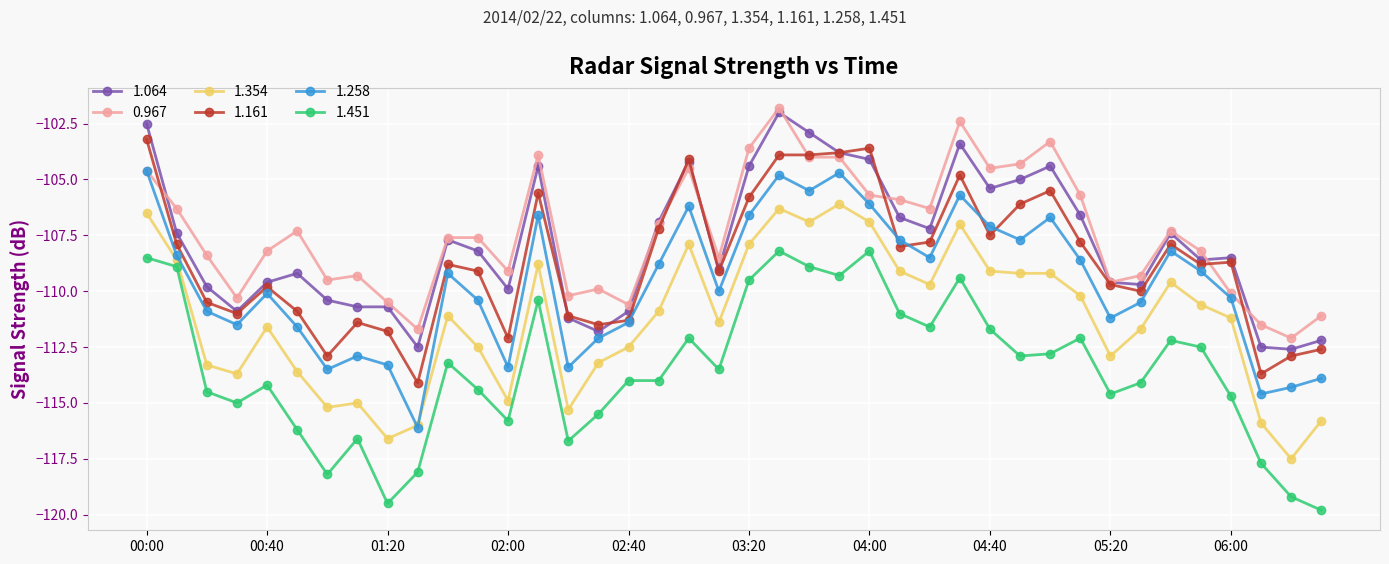

How many interior local peaks does the 1.258 series have?

10